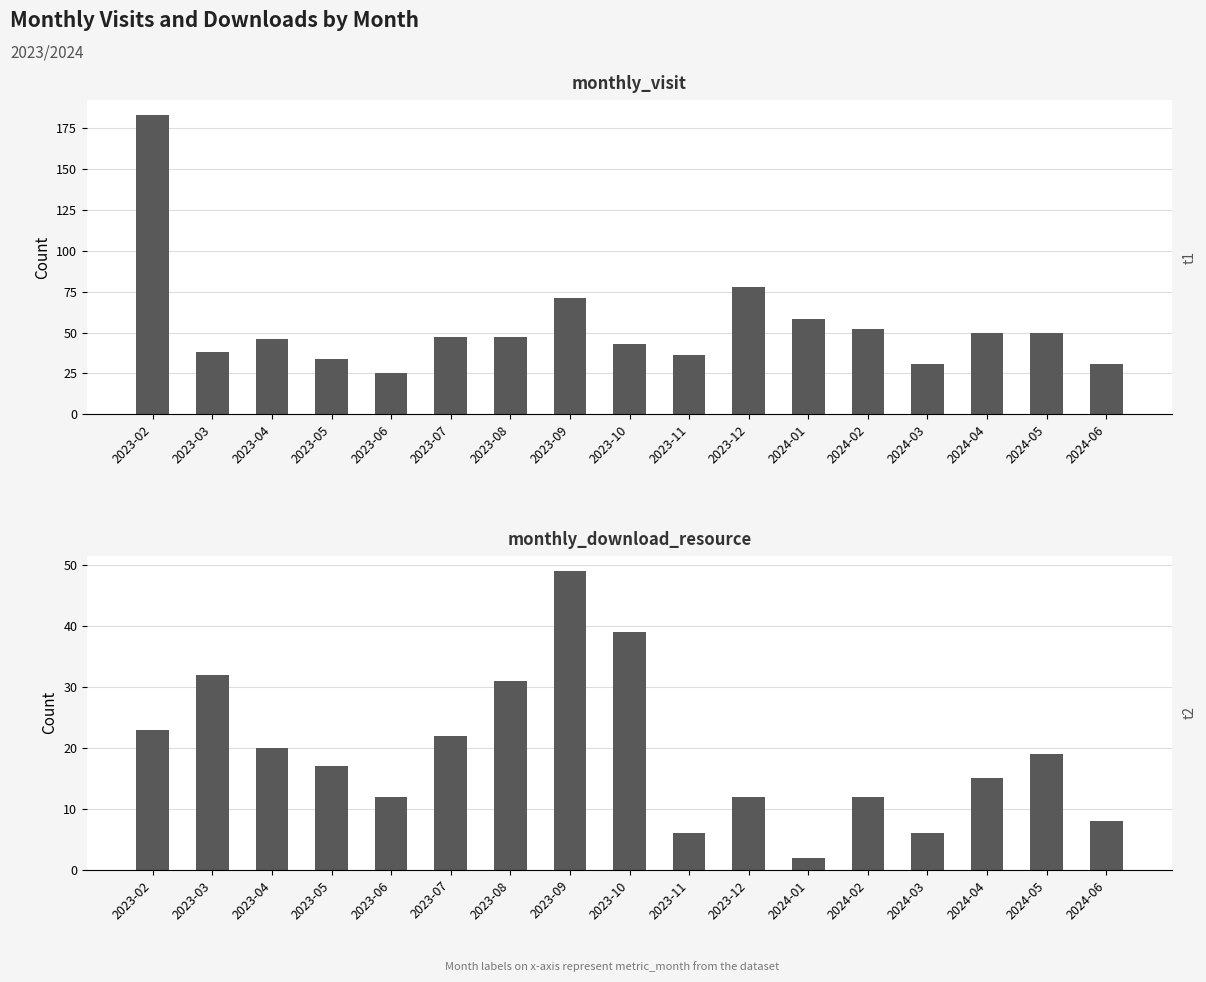

Where is monthly_download_resource nearest to the value 25?

2023-02